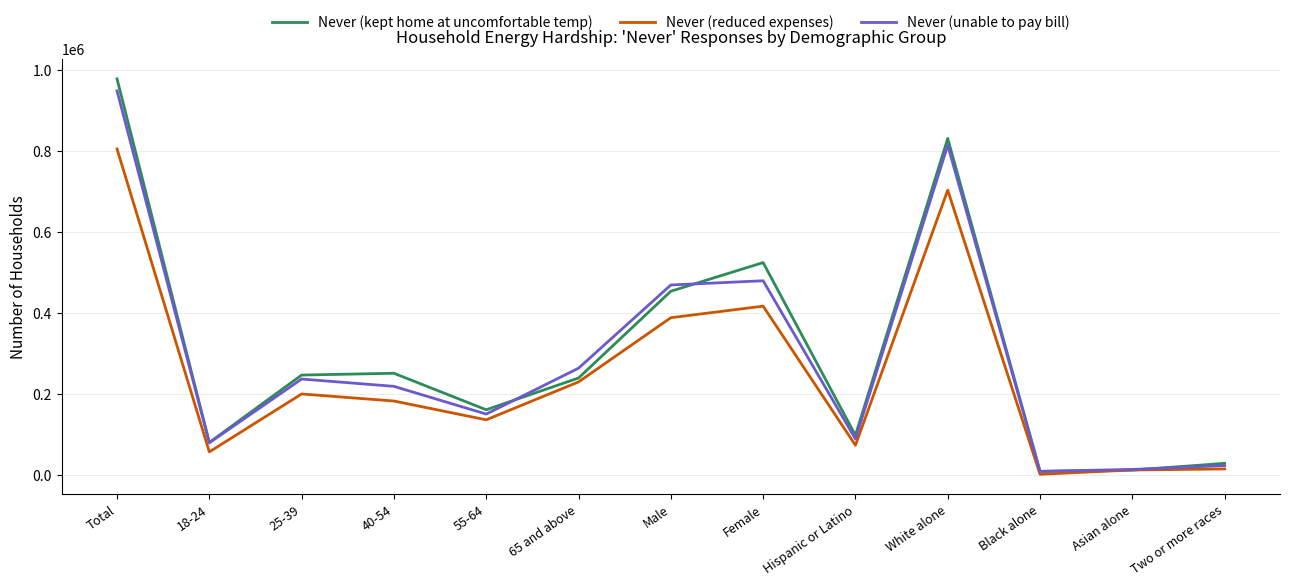

Which series changed the most between Total and Female?

Never (unable to pay bill)